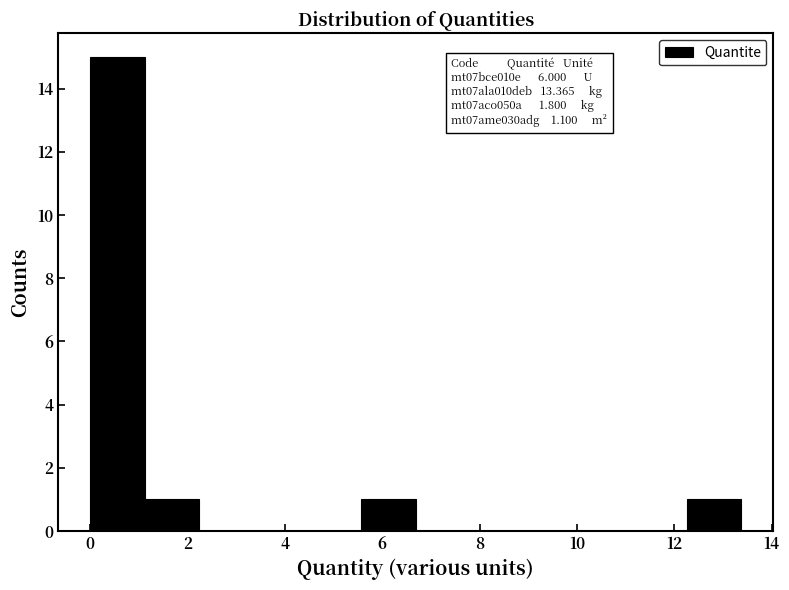

Over which range of the x-axis is the bar tallest?

0.0 to 1.2